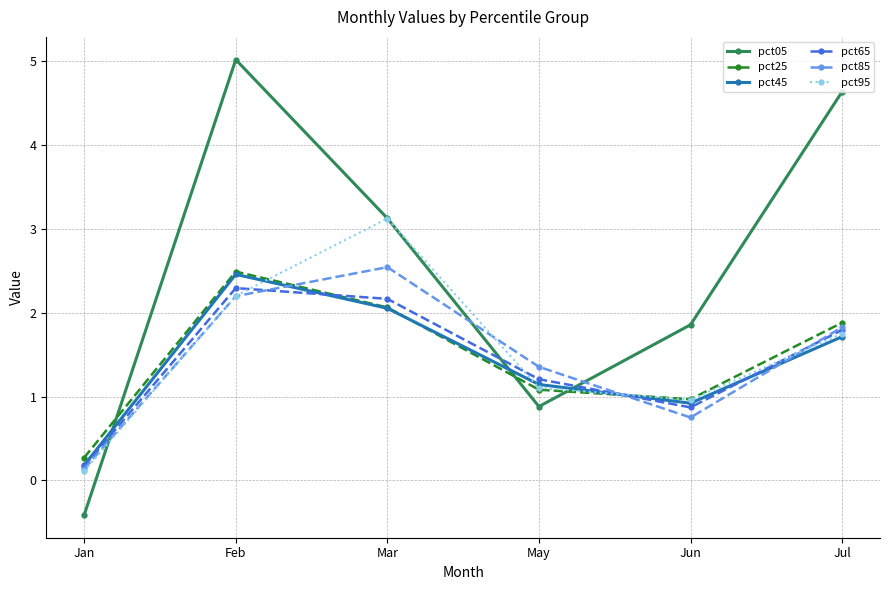

What is the value of the pct25 point at the 6th from the left?

1.9